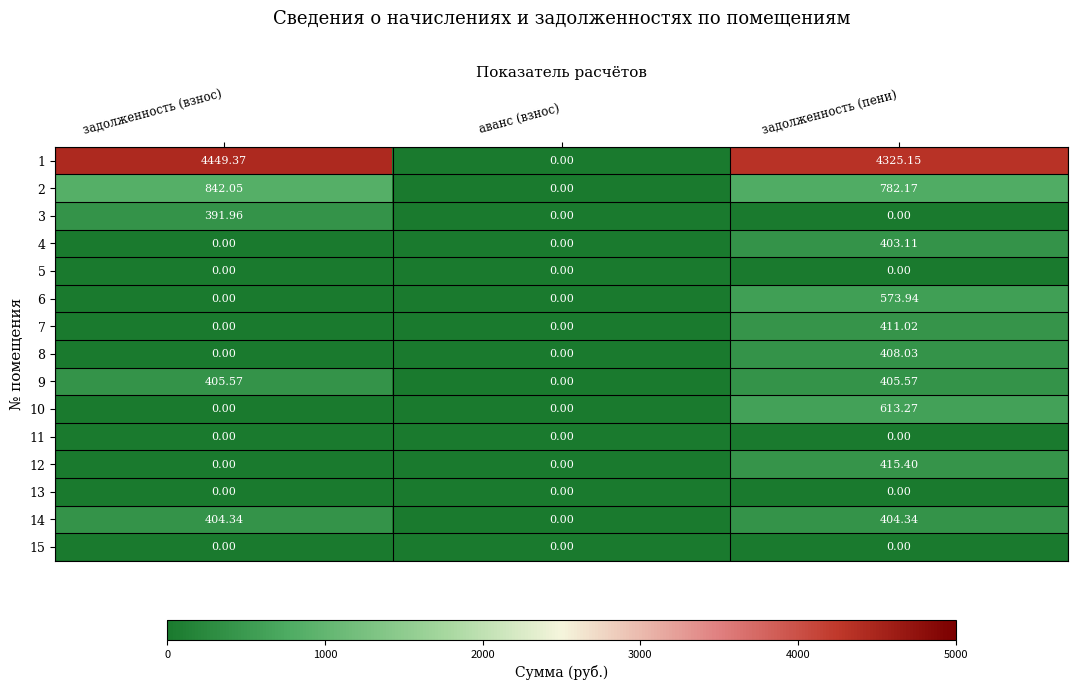

At which category is the sum across all series the highest?

задолженность (пени)